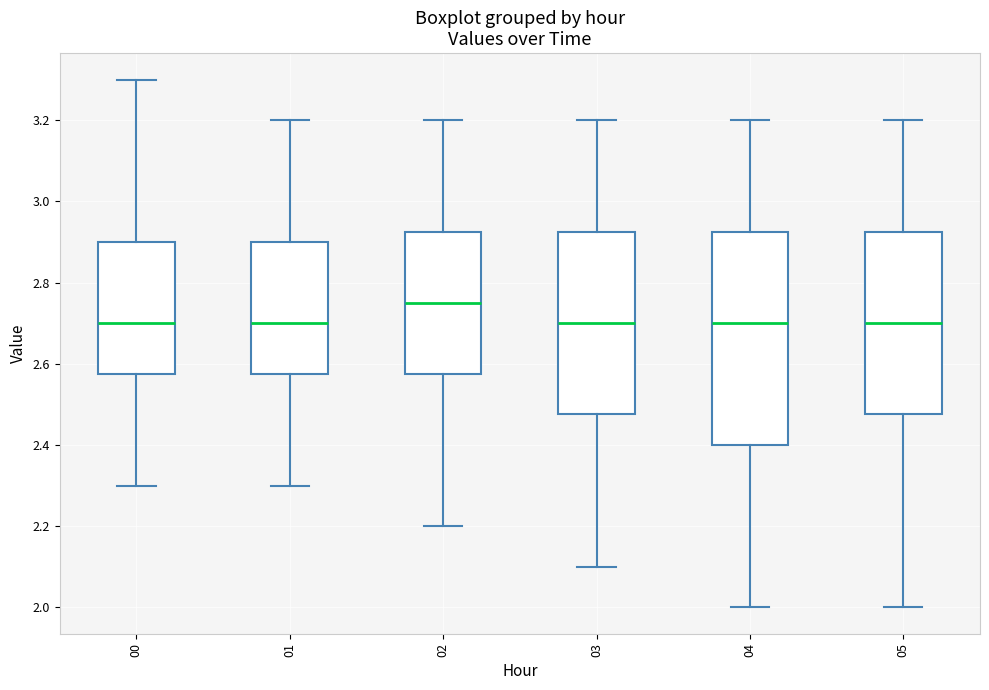

Where is the upper edge of the box at x = 03 on the y-axis? The values are not printed on the chart, so give them approximately, as read against the axis.

2.92